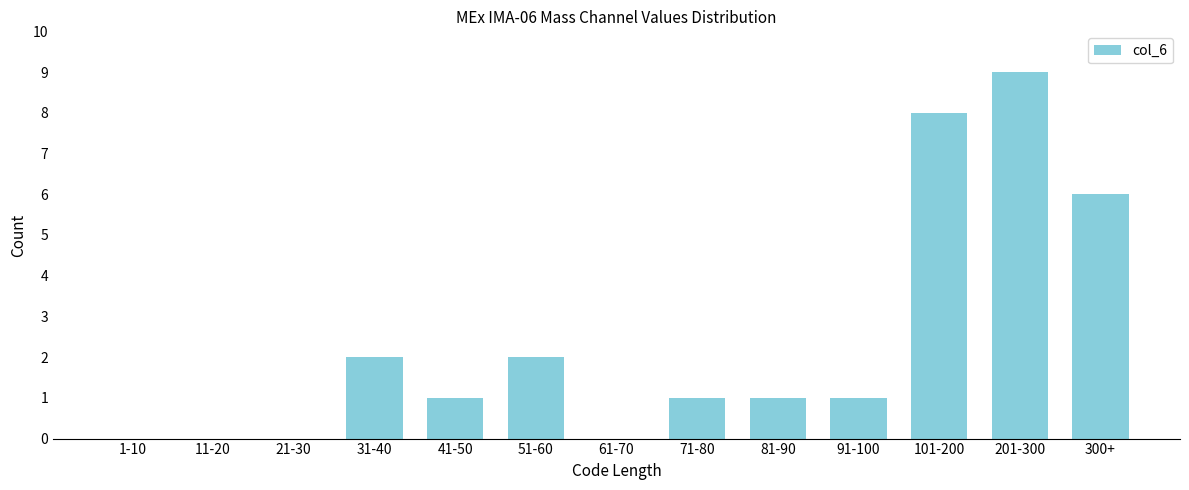

Reading left to right, transcribe all the data shown in this chart.

1-10=0	11-20=0	21-30=0	31-40=2	41-50=1	51-60=2	61-70=0	71-80=1	81-90=1	91-100=1	101-200=8	201-300=9	300+=6